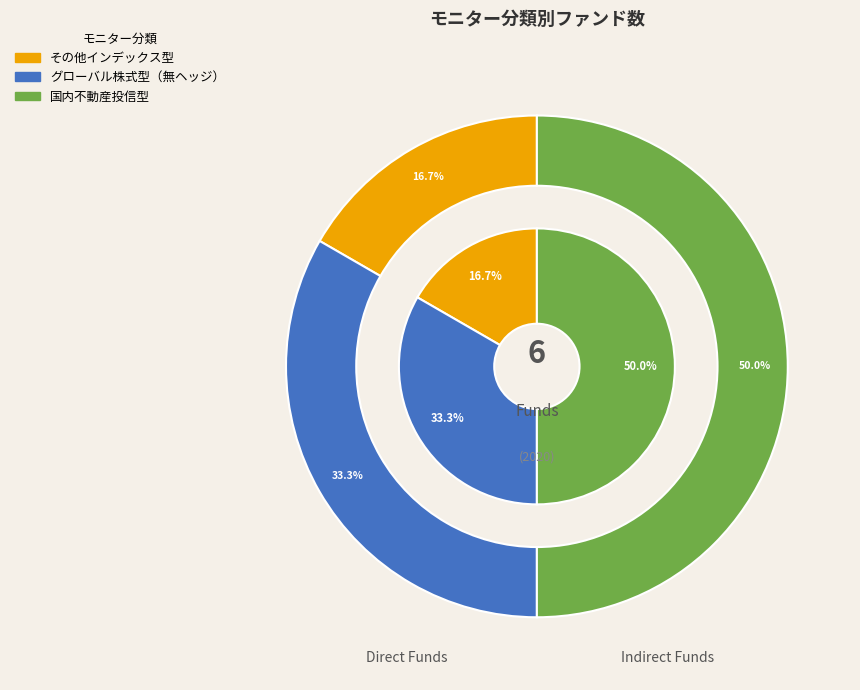

Approximately how many times larger is the value at 国内不動産投信型 compared to その他インデックス型?

3.0